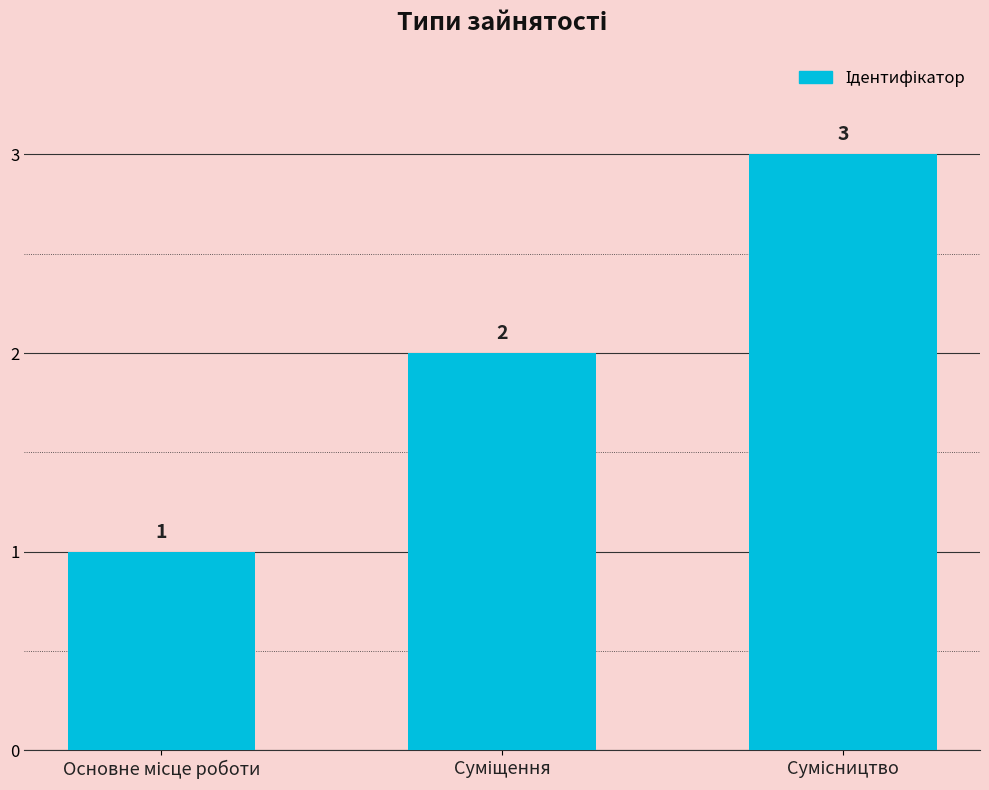

What is the maximum value shown in the chart?

3